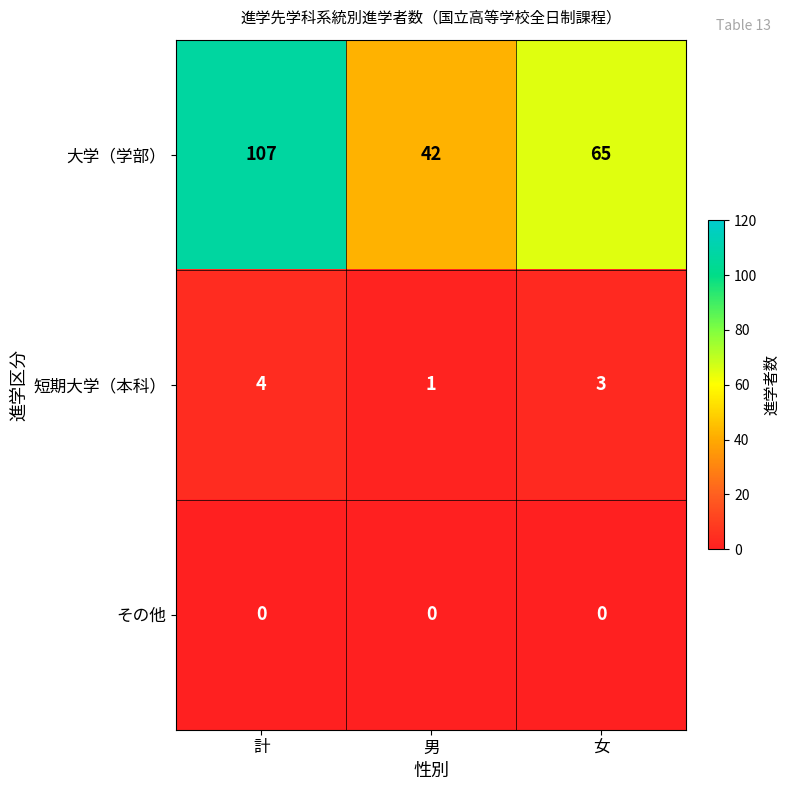

At which label does 大学（学部） first exceed 65?

計